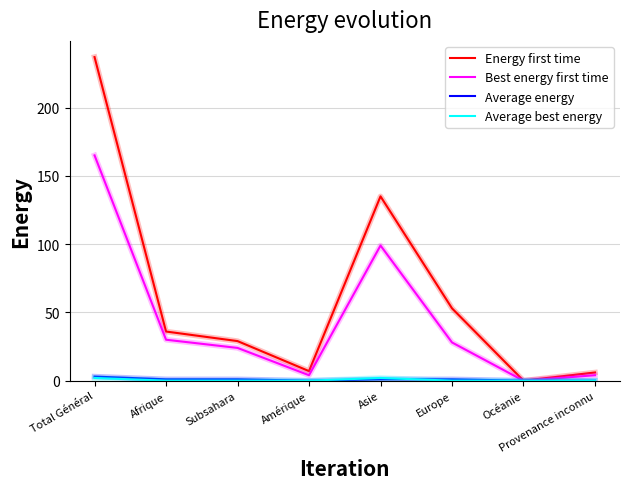

The value of Best energy first time at Europe is 28. True or false?

True